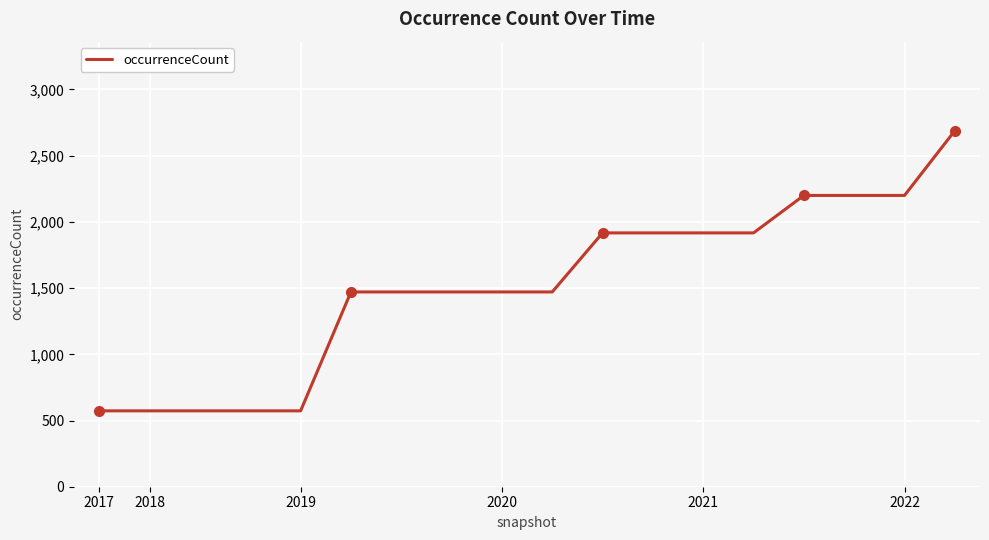

What is the difference between the second highest and minimum values?

1627